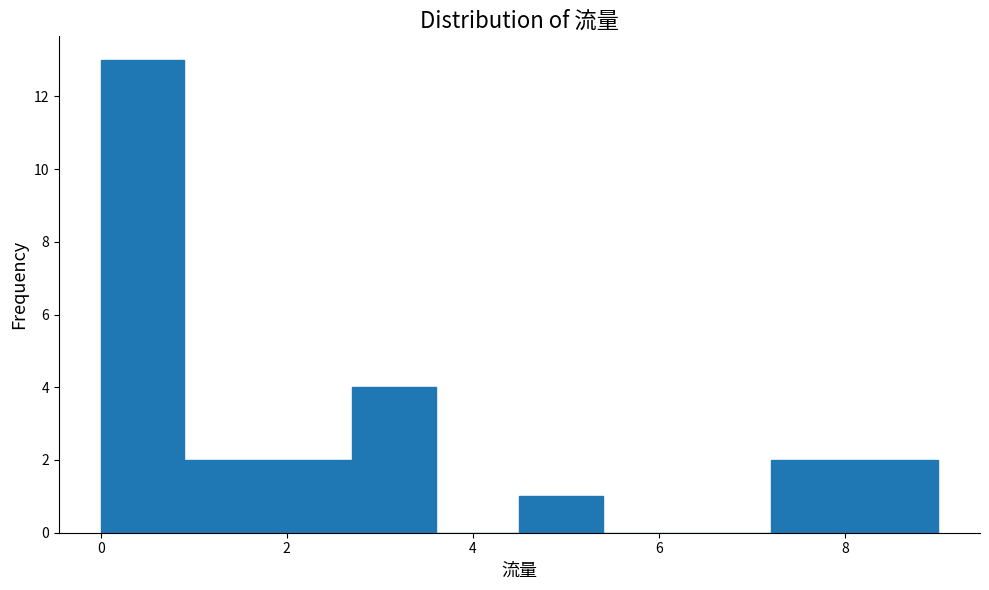

Reading left to right, list every bar in this chart as the range it spans on the x-axis followed by its height. Neither the bar edges nor the heights are printed on the chart, so give them approximately, as read against the axes.

0.0 to 0.9: 13
0.9 to 1.8: 2
1.8 to 2.7: 2
2.7 to 3.6: 4
3.6 to 4.5: 0
4.5 to 5.4: 1
5.4 to 6.3: 0
6.3 to 7.2: 0
7.2 to 8.1: 2
8.1 to 9.0: 2